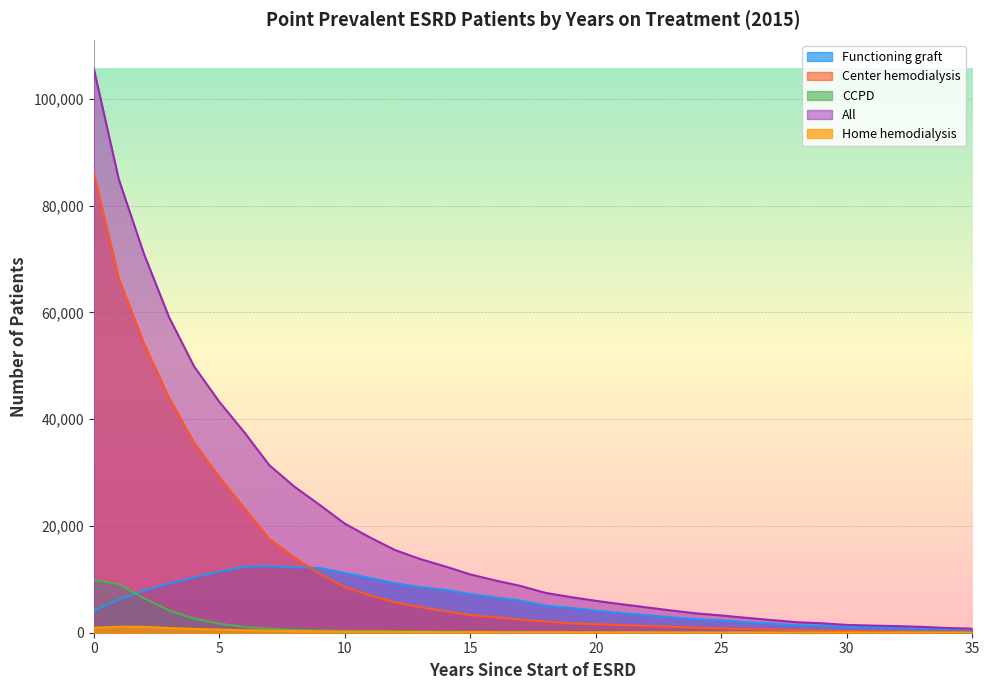

What is the average value of the Functioning graft series?

5713